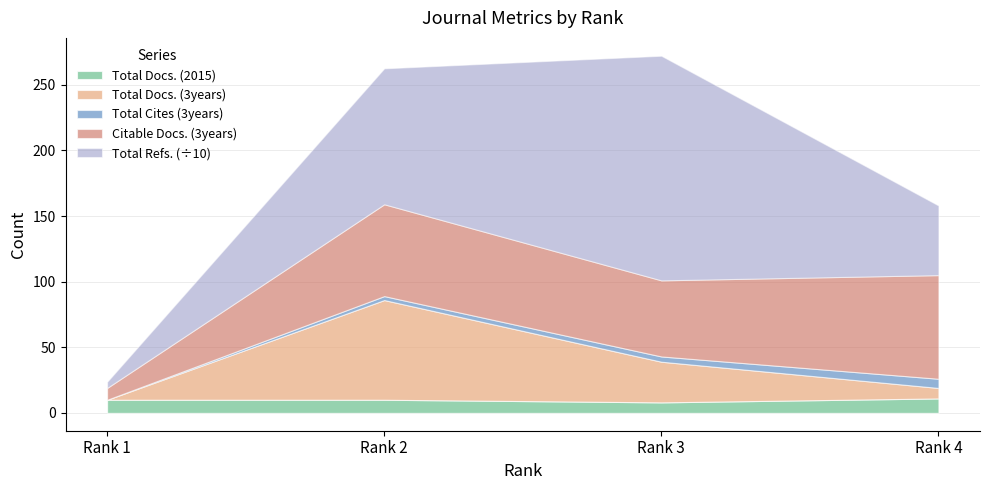

How many interior local valleys does the Total Docs. (2015) series have?

1